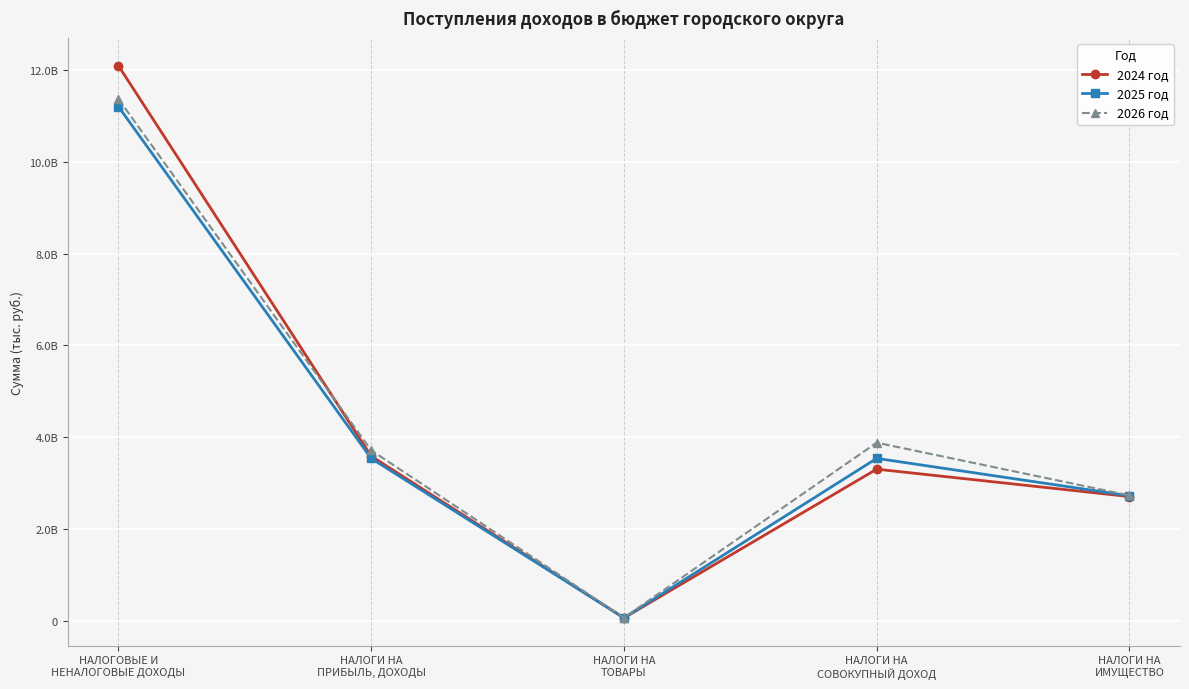

In 2024 год, how many points are higher than both neighbors (excluding endpoints)?

1